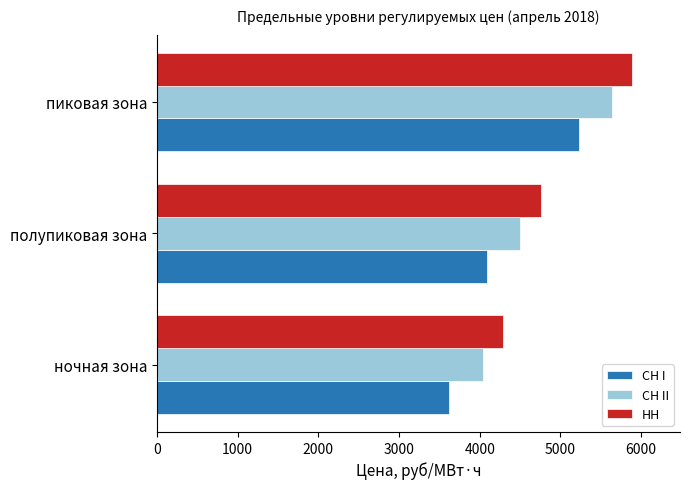

What is the difference between the highest and lowest values at ночная зона?

667.0